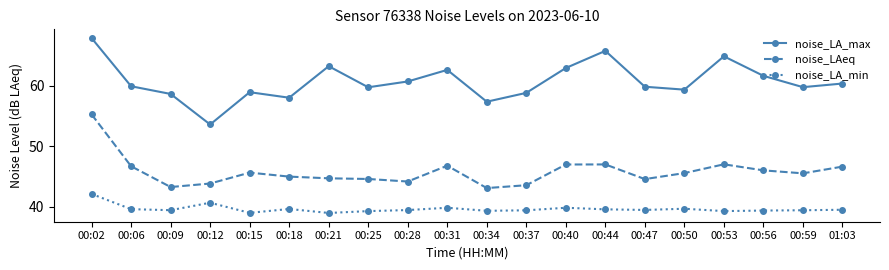

What position from the left is 00:25?

8